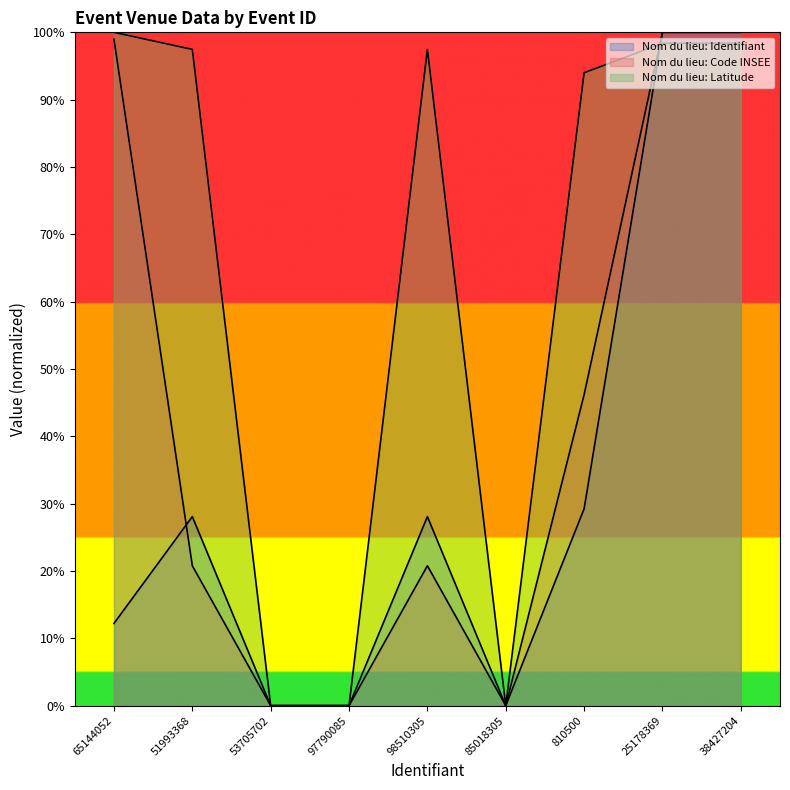

Where is the first local minimum for Nom du lieu: Identifiant?

85018305